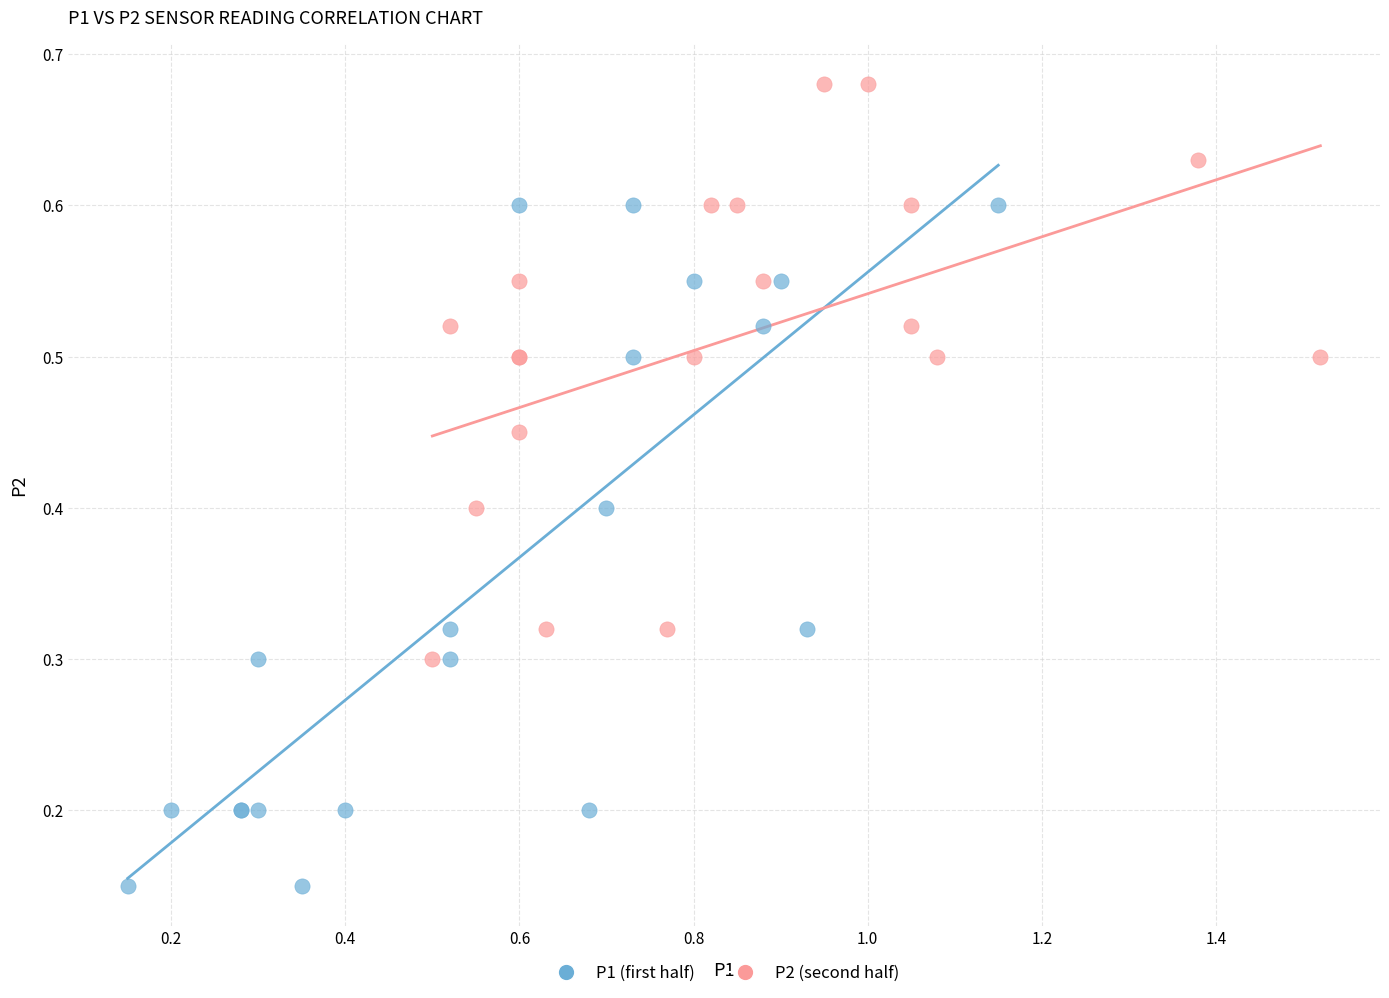

Which series contains the lowest Y value?

P1 (first half)